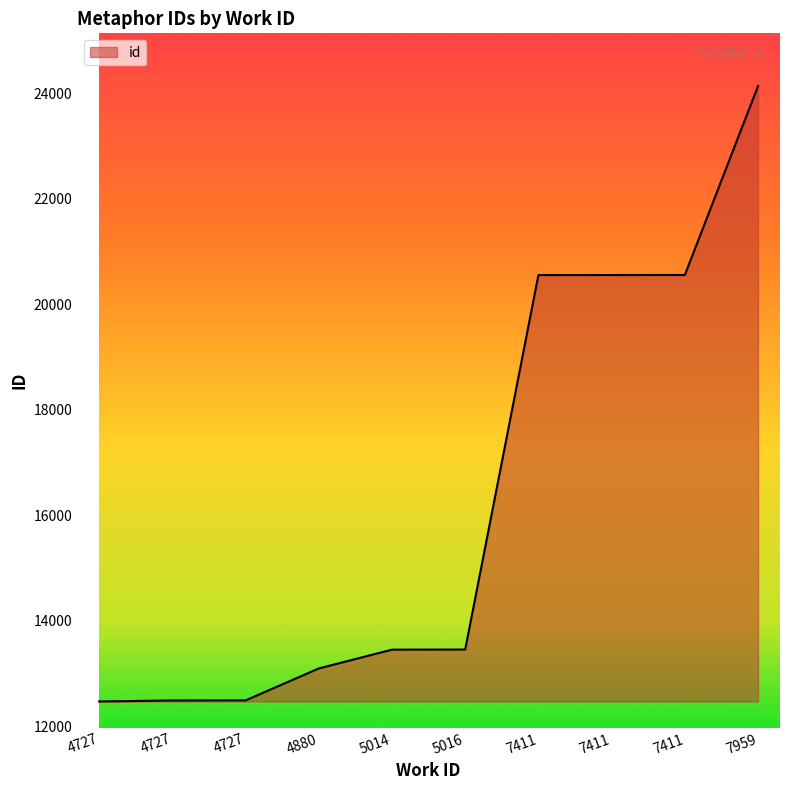

Which category has the highest value across all series?

7959